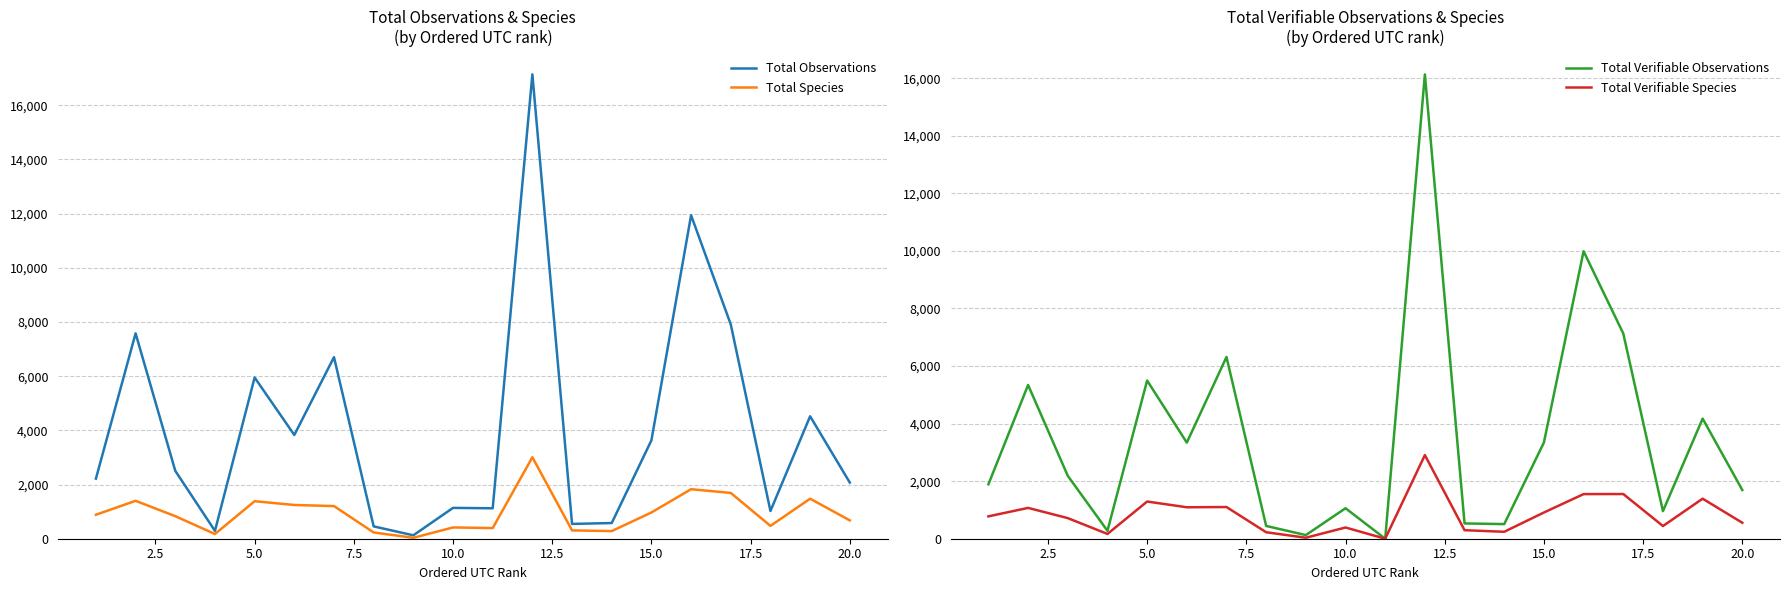

What are all the series names shown in the legend?

Total Observations, Total Species, Total Verifiable Observations, Total Verifiable Species